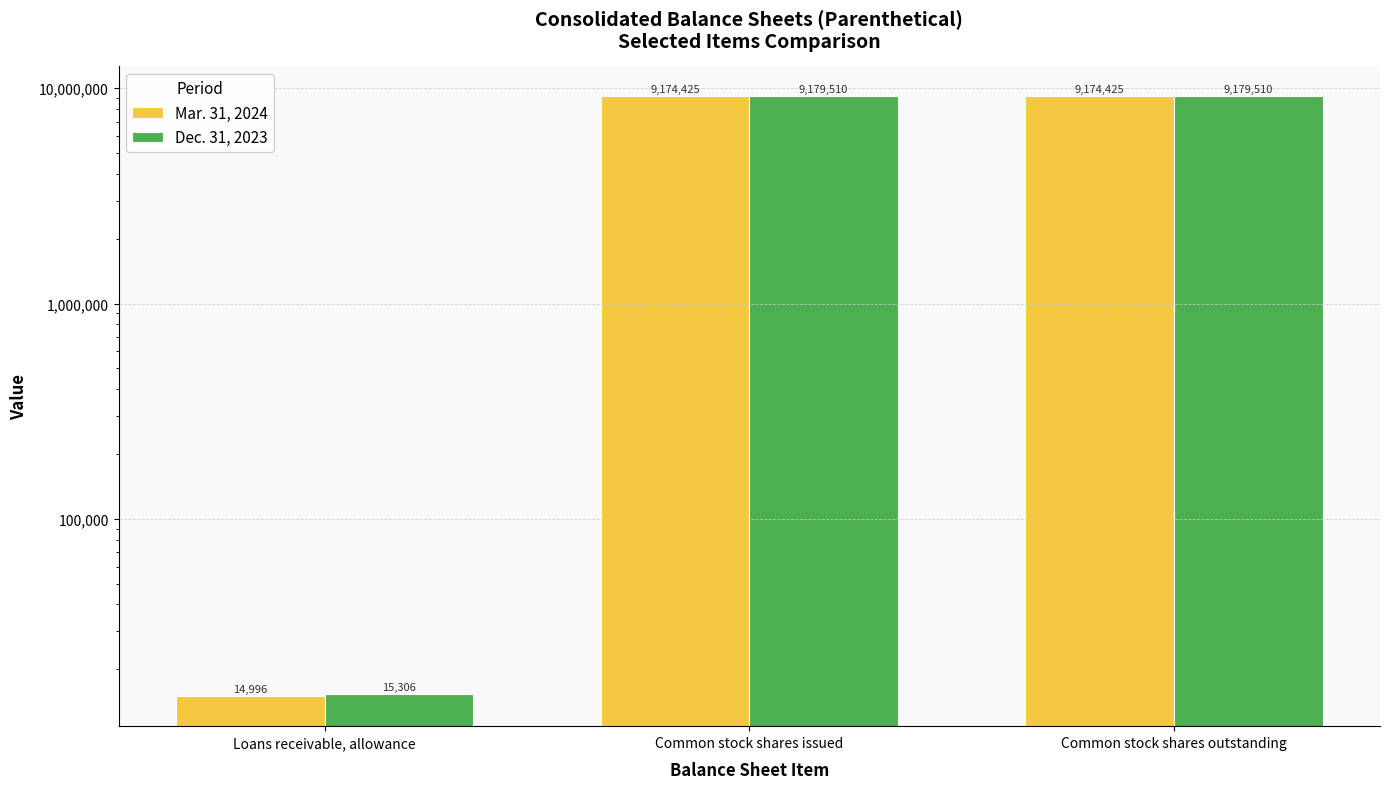

What is the total value across all series at Common stock shares outstanding?

18353935